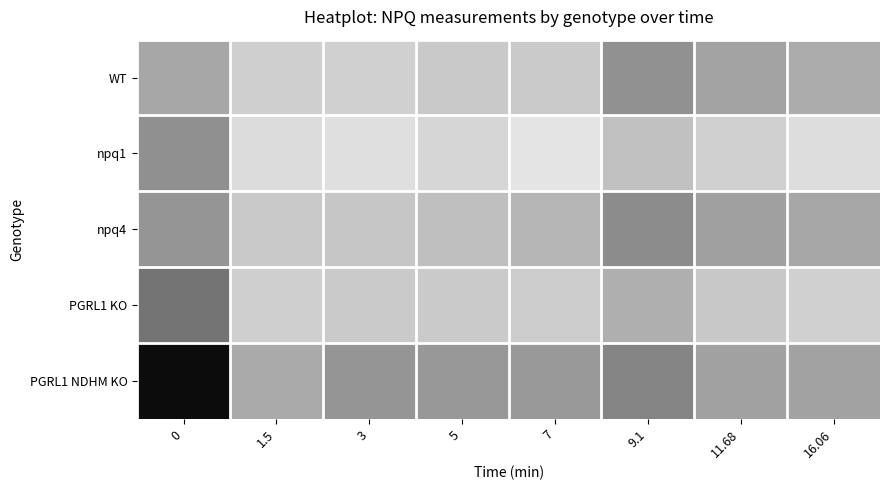

Reading left to right, what are all the values shown in this chart?

WT: 0=0.2	1.5=0.1	3=0.1	5=0.1	7=0.1	9.1=0.2	11.68=0.2	16.06=0.1
npq1: 0=0.2	1.5=0.1	3=0.1	5=0.1	7=0.0	9.1=0.1	11.68=0.1	16.06=0.1
npq4: 0=0.2	1.5=0.1	3=0.1	5=0.1	7=0.1	9.1=0.2	11.68=0.2	16.06=0.2
PGRL1 KO: 0=0.2	1.5=0.1	3=0.1	5=0.1	7=0.1	9.1=0.1	11.68=0.1	16.06=0.1
PGRL1 NDHM KO: 0=0.4	1.5=0.2	3=0.2	5=0.2	7=0.2	9.1=0.2	11.68=0.2	16.06=0.2